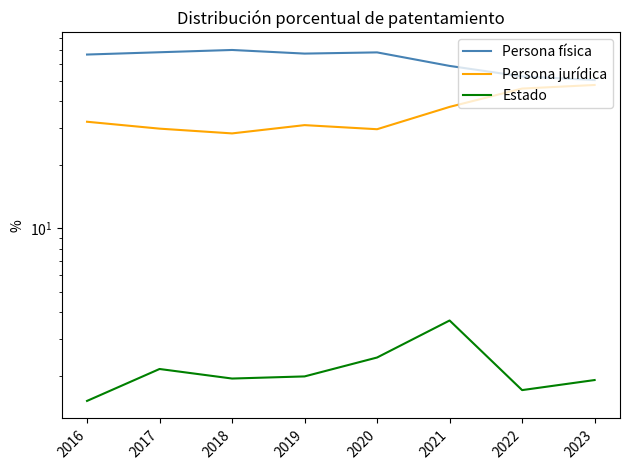

What is the spread (max minus min) of values at 2017?

66.0